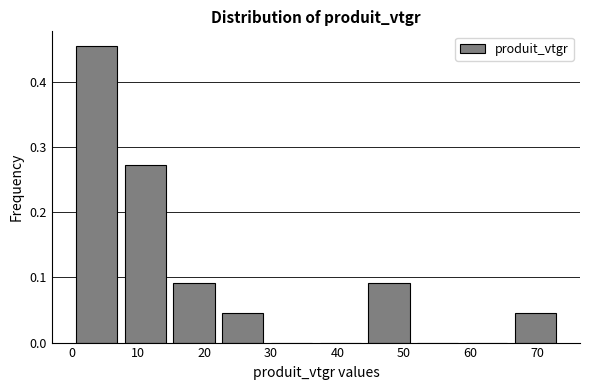

What is the height of the bar covering 15 to 22 on the x-axis? Neither the bar edges nor the heights are printed on the chart, so give them approximately, as read against the axes.

0.09